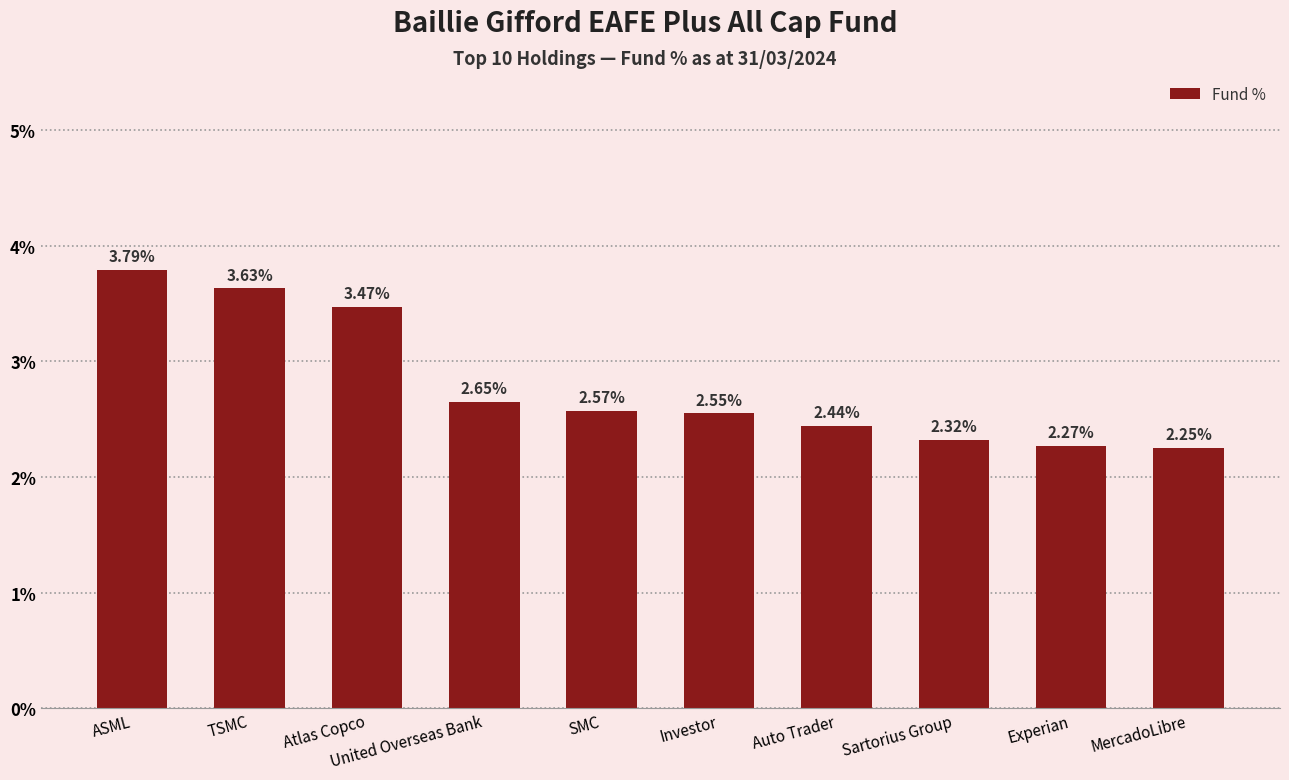

At which category does the chart reach its minimum across all series?

MercadoLibre